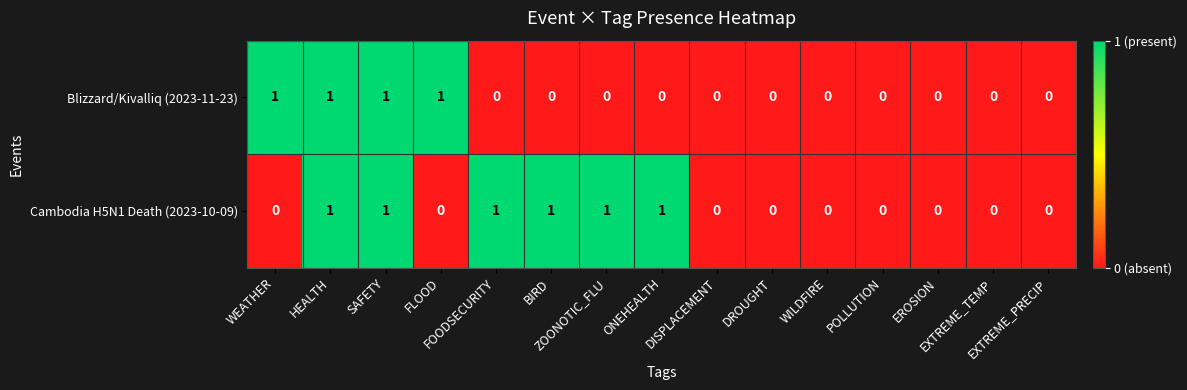

Which series has the largest total across all categories?

Cambodia H5N1 Death (2023-10-09)